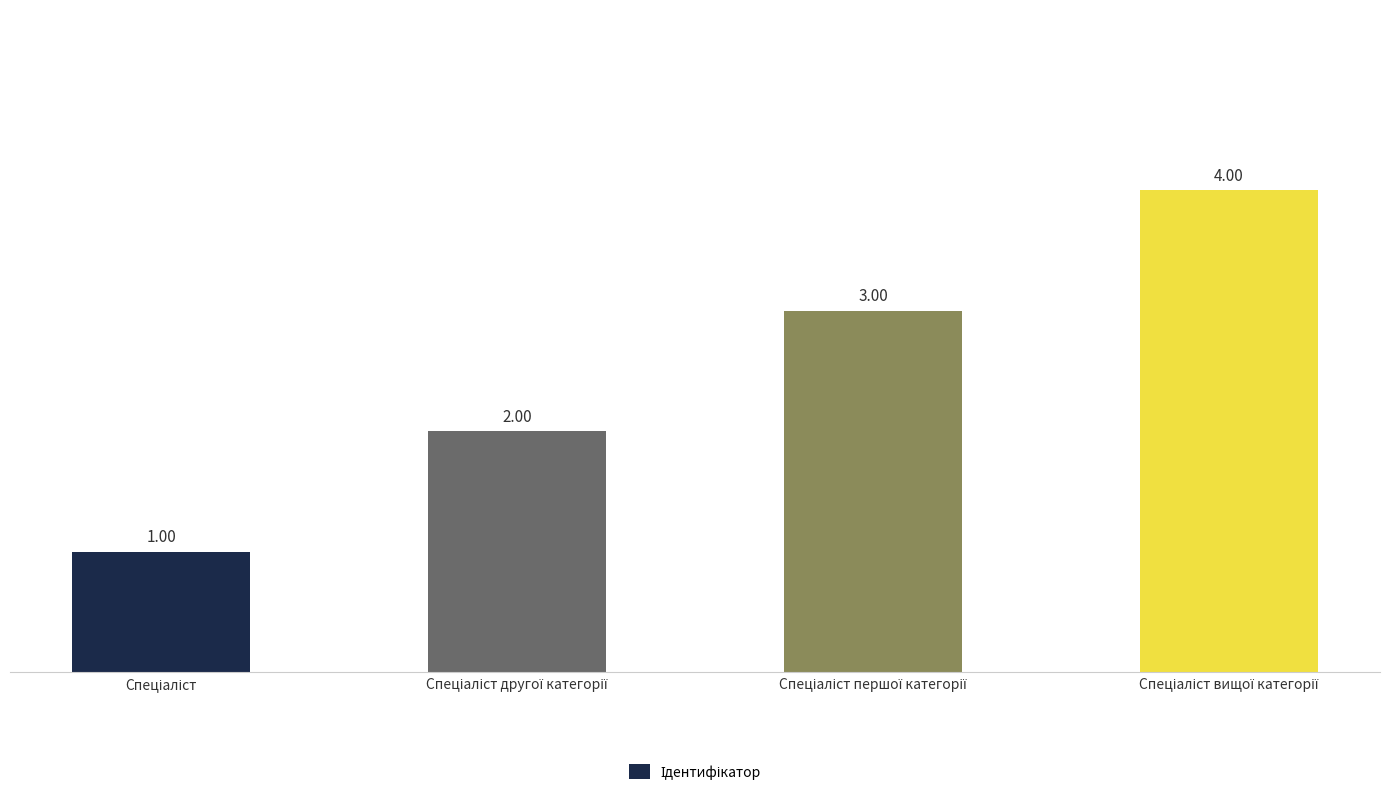

What is the difference between the maximum and minimum values?

3